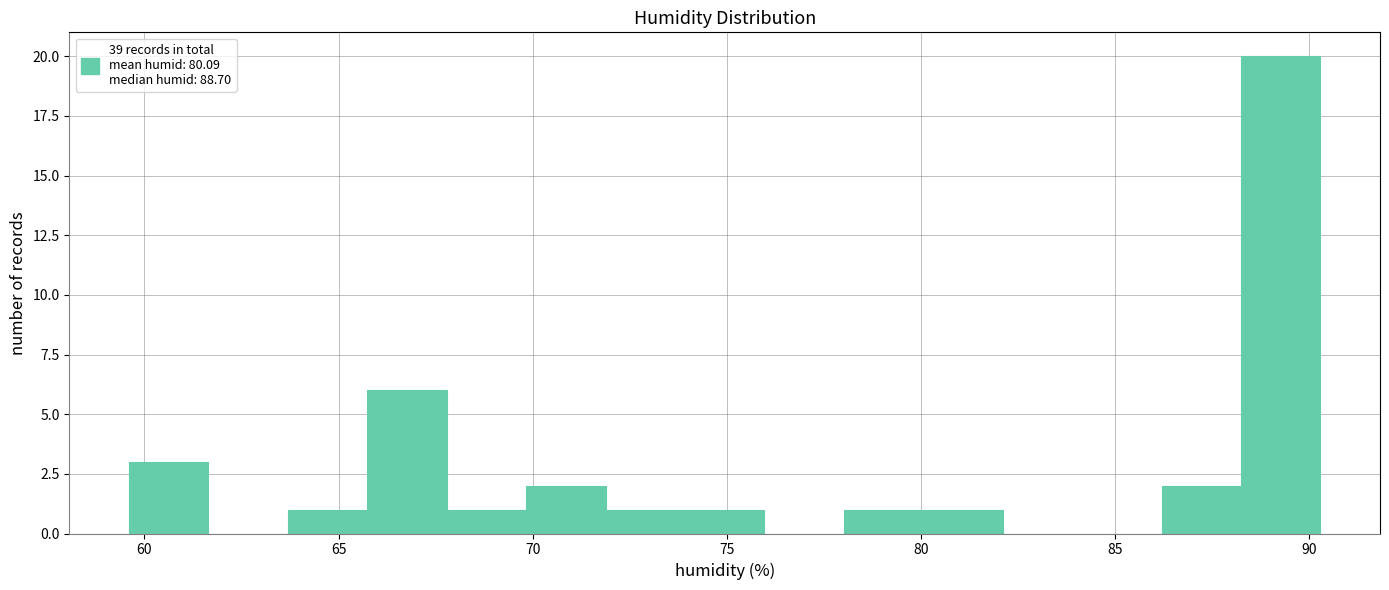

What is the height of the bar covering 86.0 to 88.5 on the x-axis? Neither the bar edges nor the heights are printed on the chart, so give them approximately, as read against the axes.

2